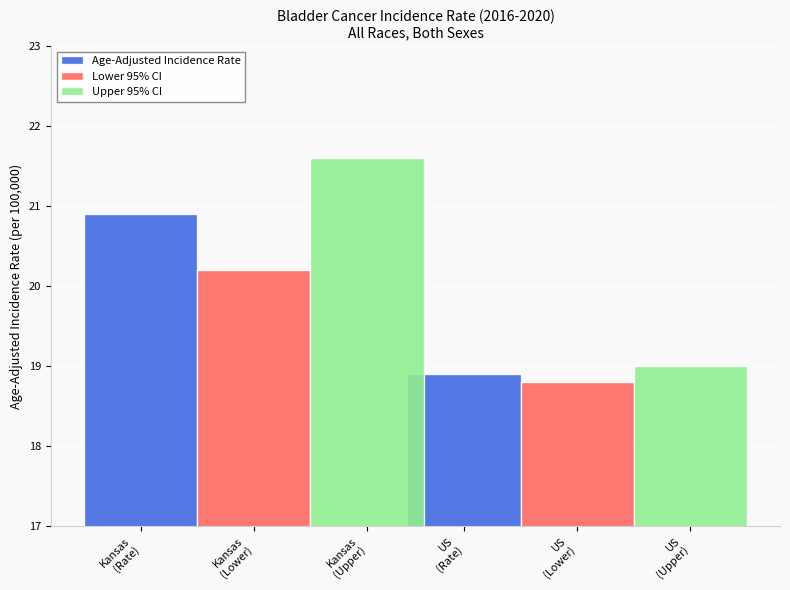

What is the total value across all series at Kansas
(Lower)?

62.7